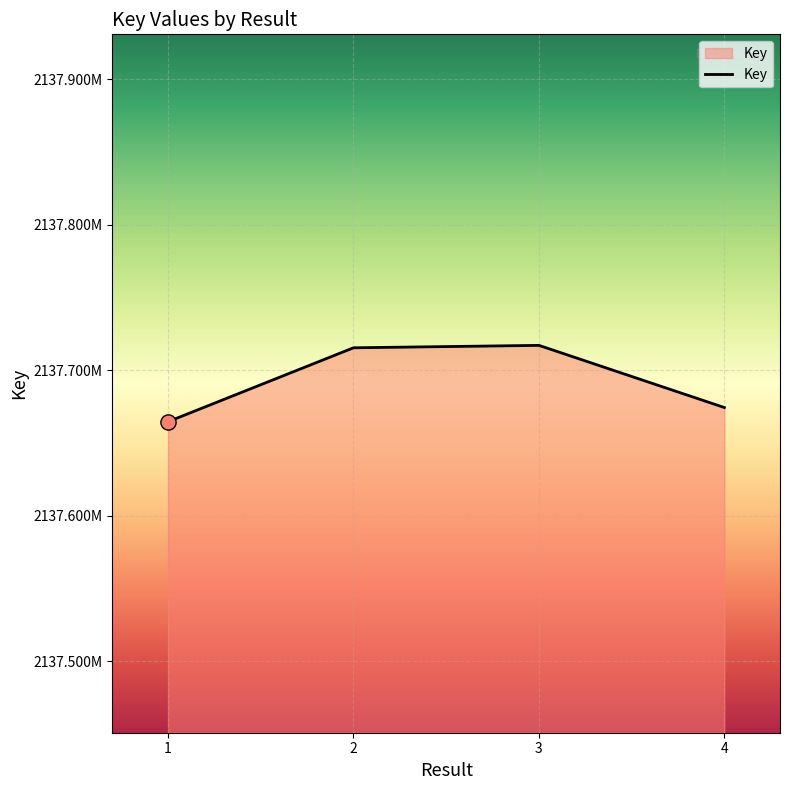

Does the chart have visible grid lines?

Yes